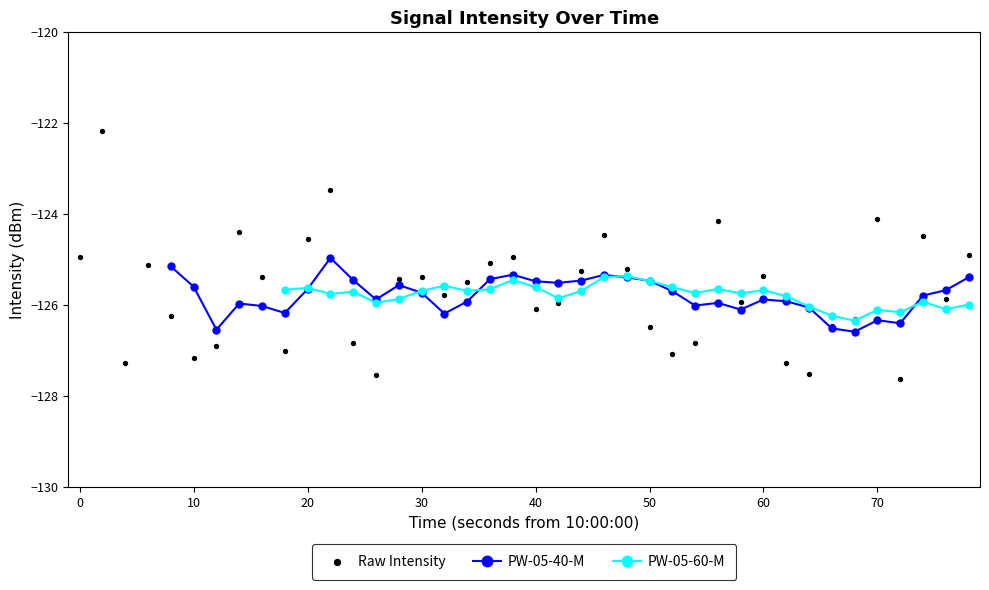

What is the minimum value for PW-05-40-M?

-126.6